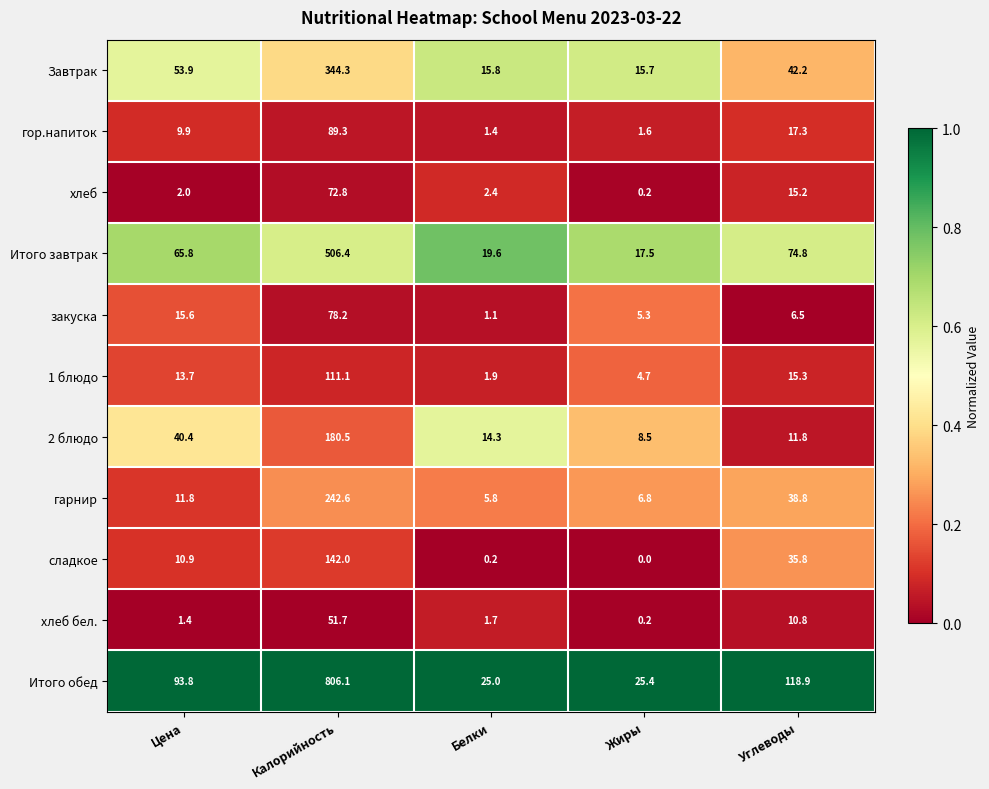

How many data points in 1 блюдо are above 13?

3